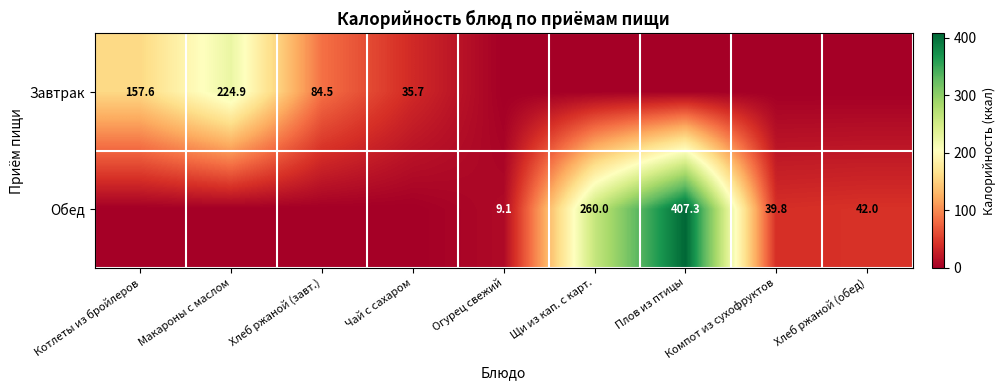

Is the value of Завтрак at Котлеты из бройлеров greater than the value of Обед at Компот из сухофруктов?

Yes